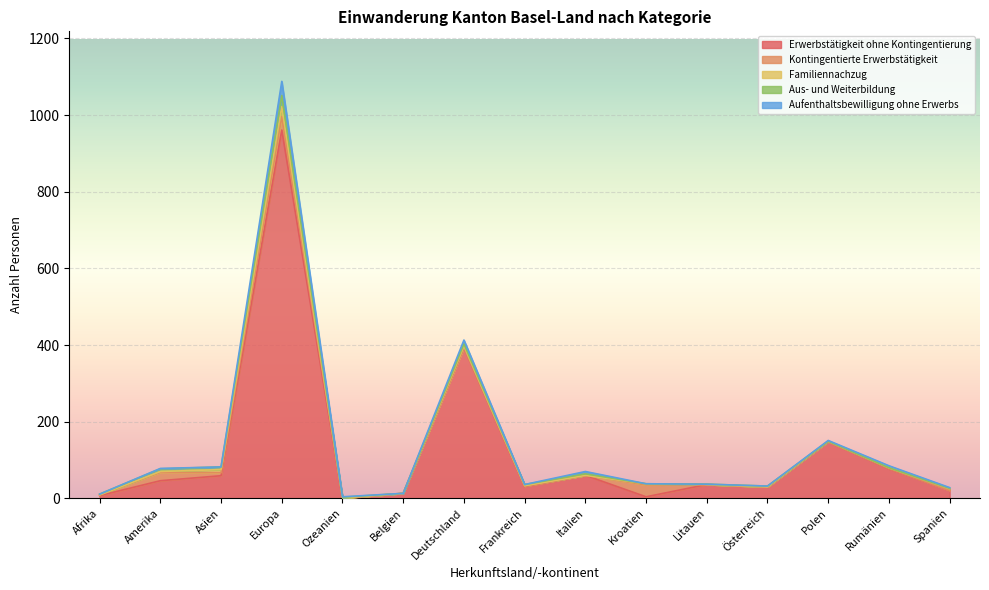

How many values in the Aus- und Weiterbildung series exceed 2?

6